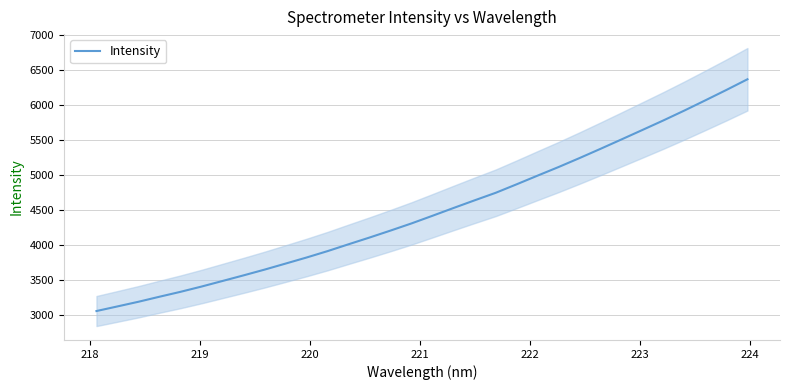

What is the minimum value for Intensity?

3061.6